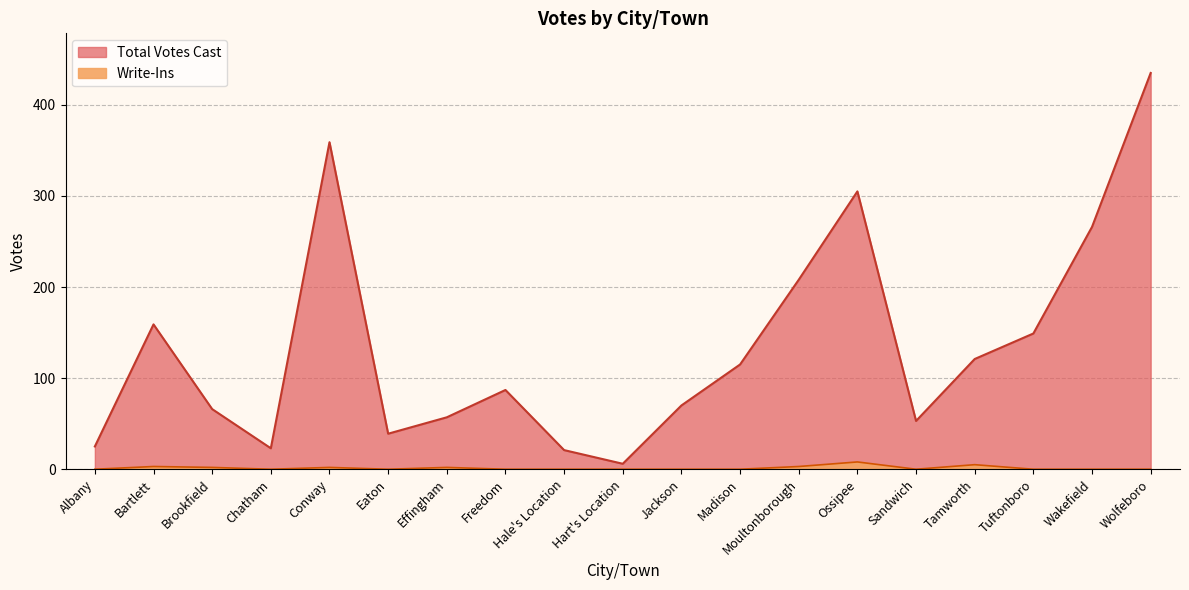

What is the difference between the highest and lowest values at Freedom?

87